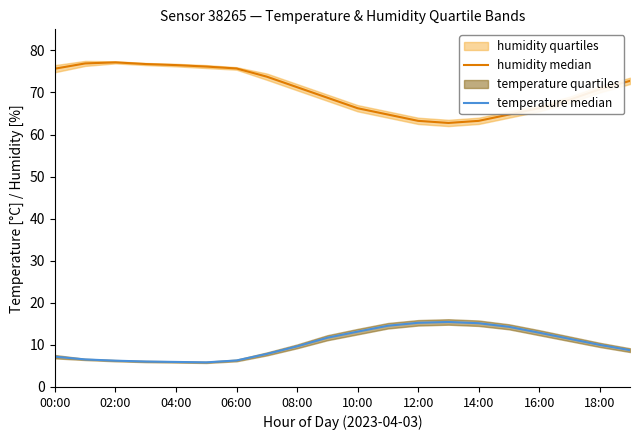

Between 16:00 and 02:00, which is larger?

02:00